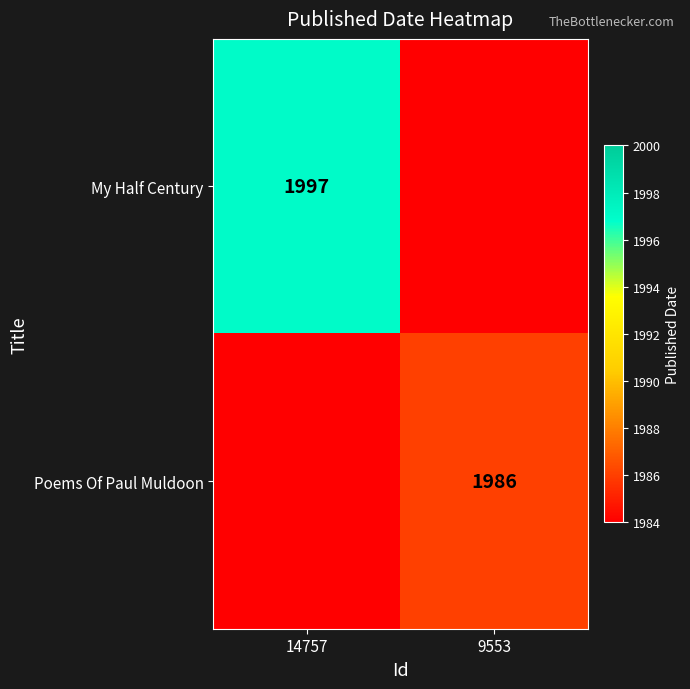

The value of My Half Century at 14757 is 654. True or false?

False